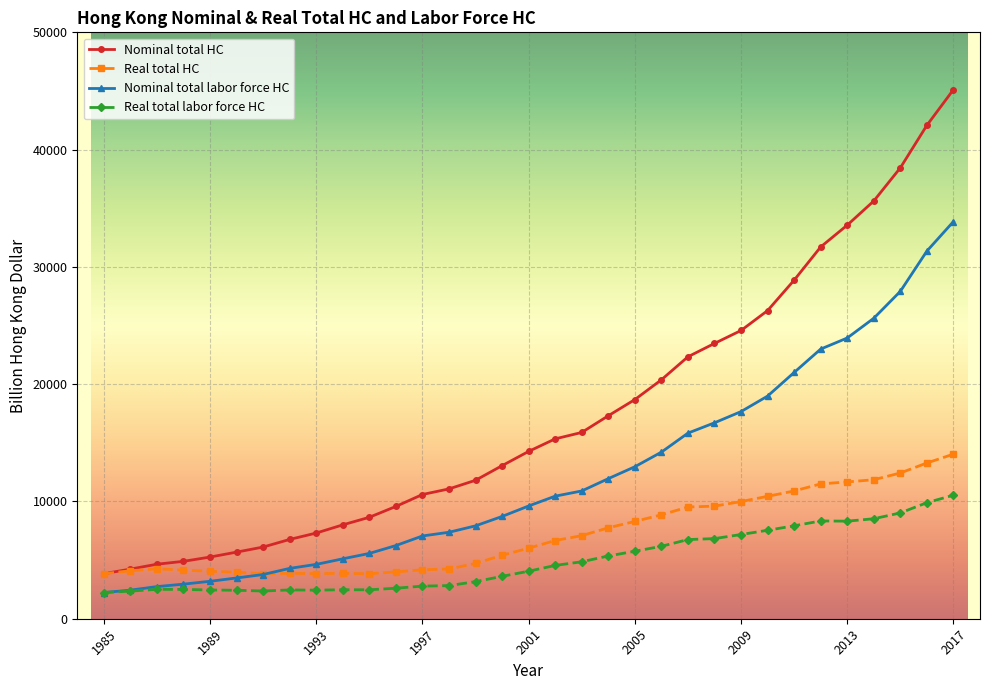

True or false: Real total HC has more than 0 interior local peaks.

True